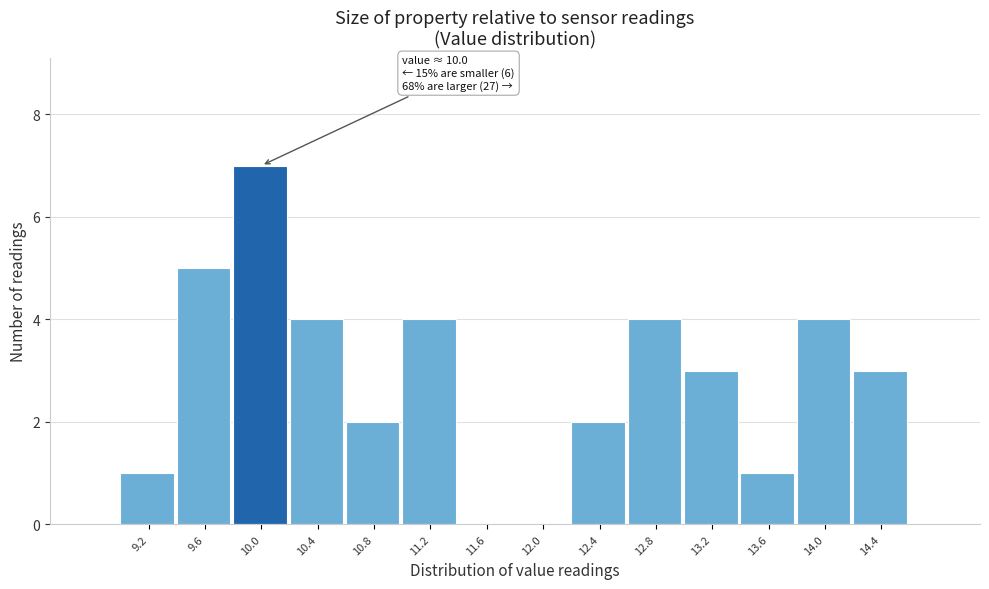

Reading right to left, list all the values displayed in this chart.

14.4=3	14.0=4	13.6=1	13.2=3	12.8=4	12.4=2	12.0=0	11.6=0	11.2=4	10.8=2	10.4=4	10.0=7	9.6=5	9.2=1